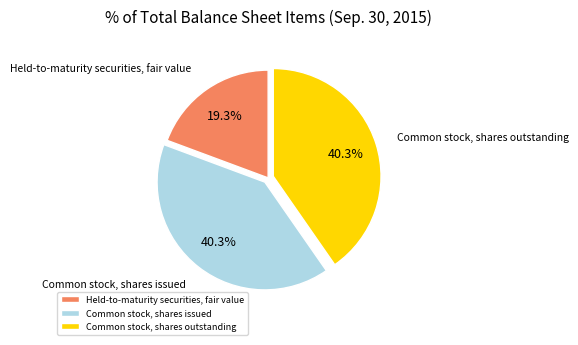

Is it true that Held-to-maturity securities, fair value is 34% of the pie?

False